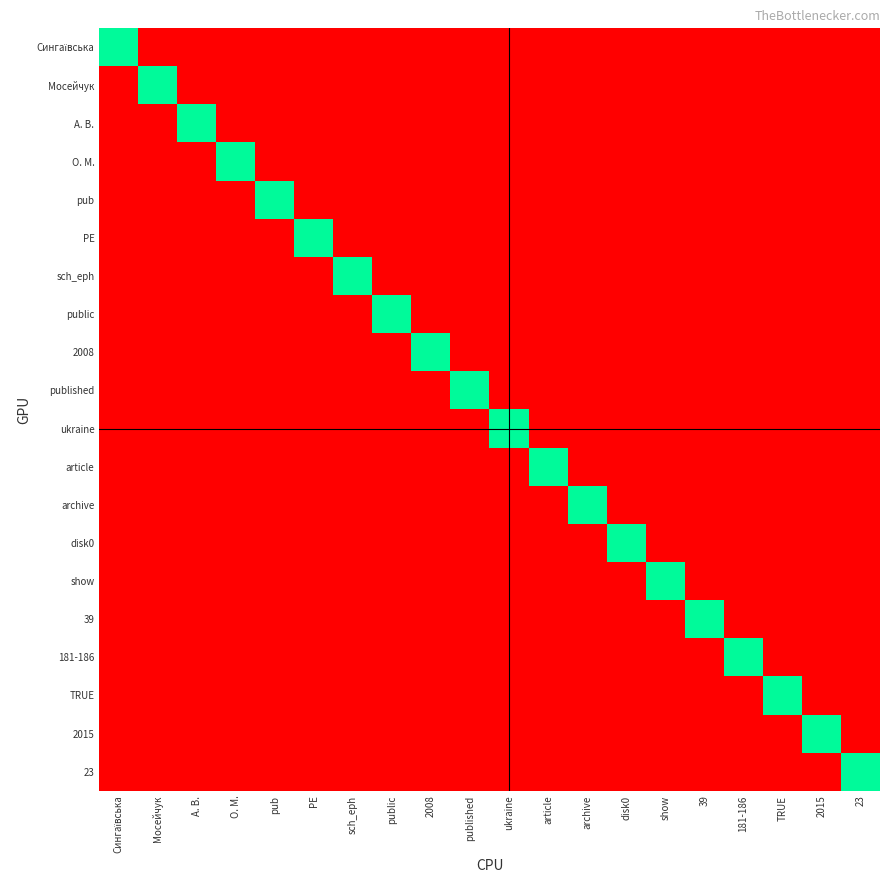

Which has a higher value, public or published?

public